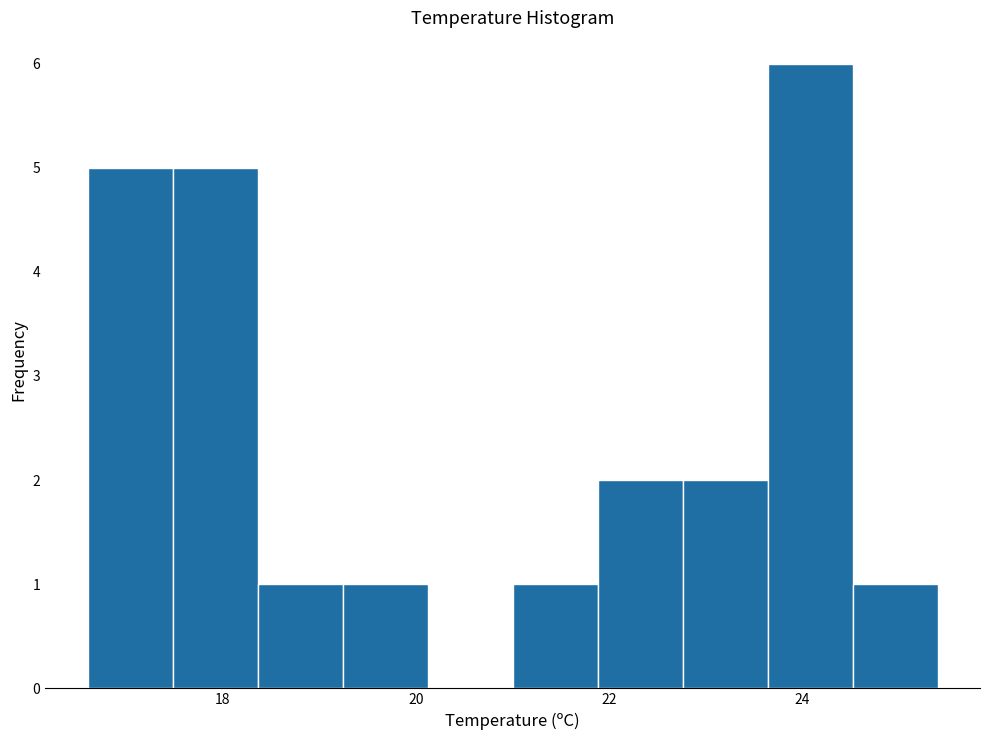

Reading left to right, list every bar in this chart as the range it spans on the x-axis followed by its height. Neither the bar edges nor the heights are printed on the chart, so give them approximately, as read against the axes.

16.60 to 17.48: 5
17.48 to 18.36: 5
18.36 to 19.24: 1
19.24 to 20.12: 1
20.12 to 21.00: 0
21.00 to 21.88: 1
21.88 to 22.76: 2
22.76 to 23.64: 2
23.64 to 24.52: 6
24.52 to 25.40: 1